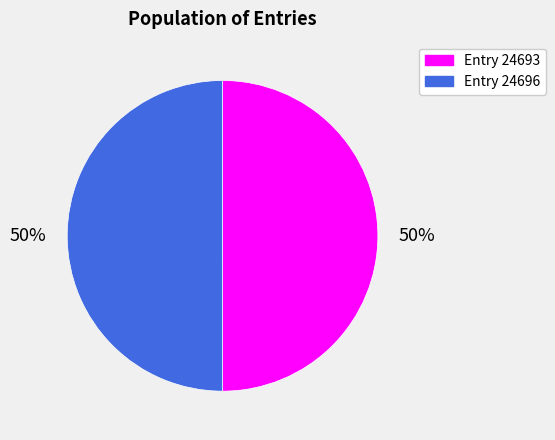

Is it true that Entry 24693 is 50% of the pie?

True